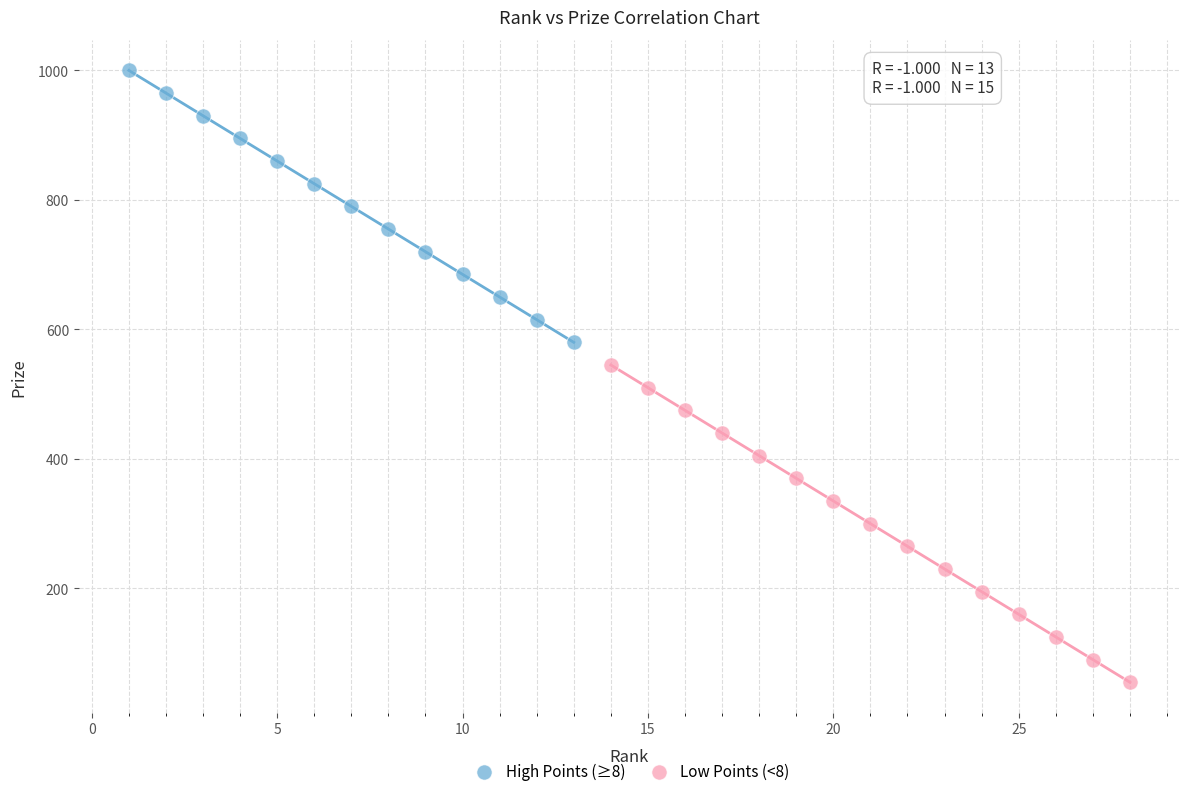

Which series has the widest spread of Y values?

Low Points (<8)